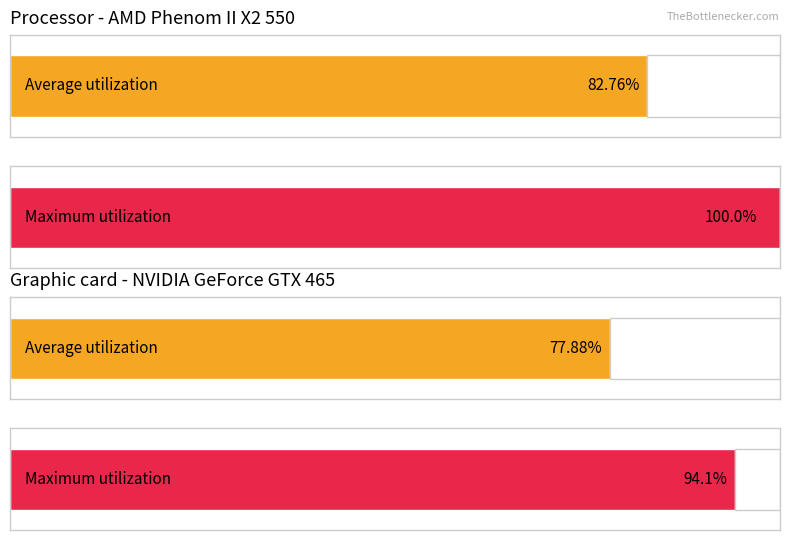

Does the chart contain stacked bars?

No